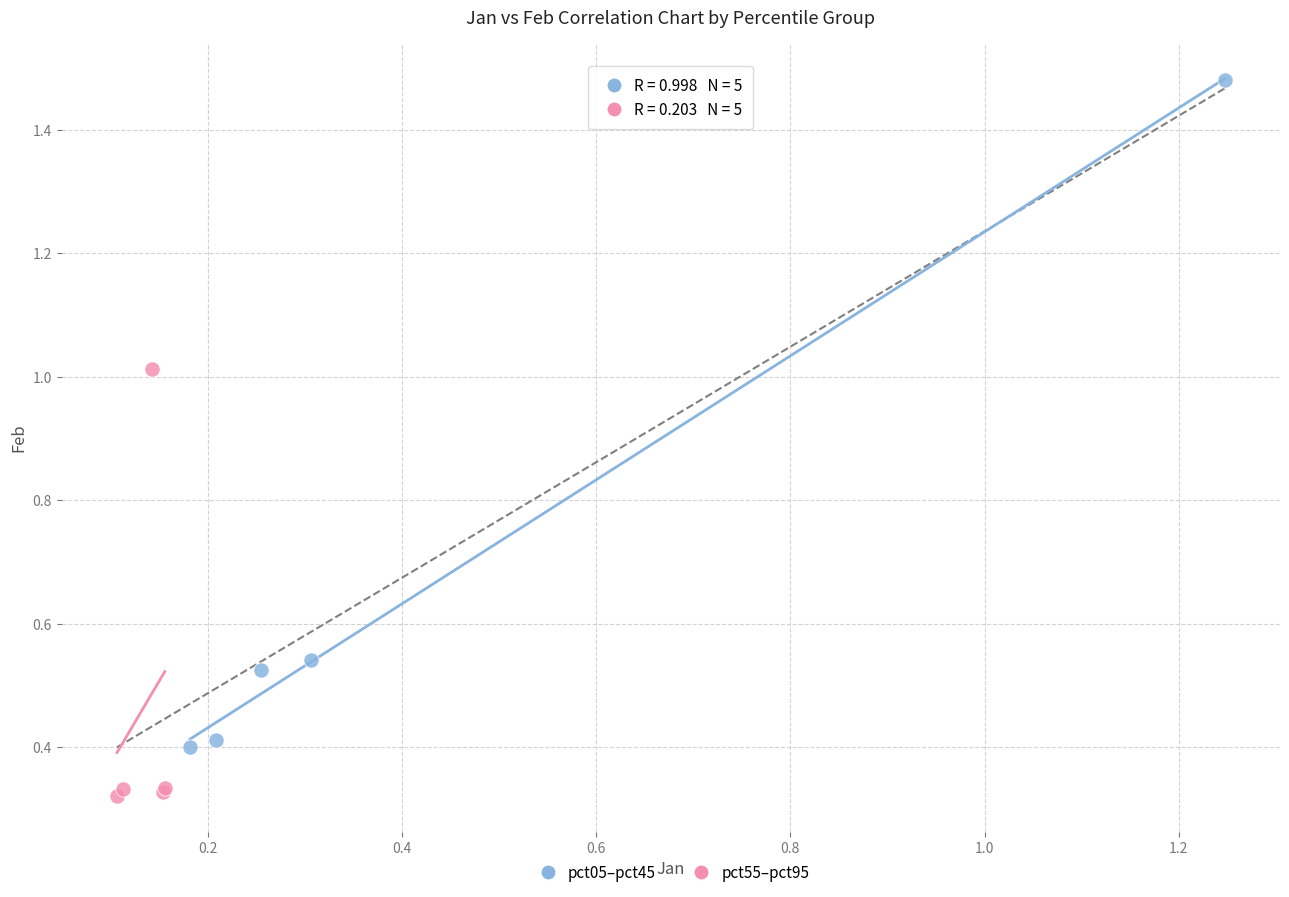

Which series has the largest Y range (max minus min)?

pct05–pct45